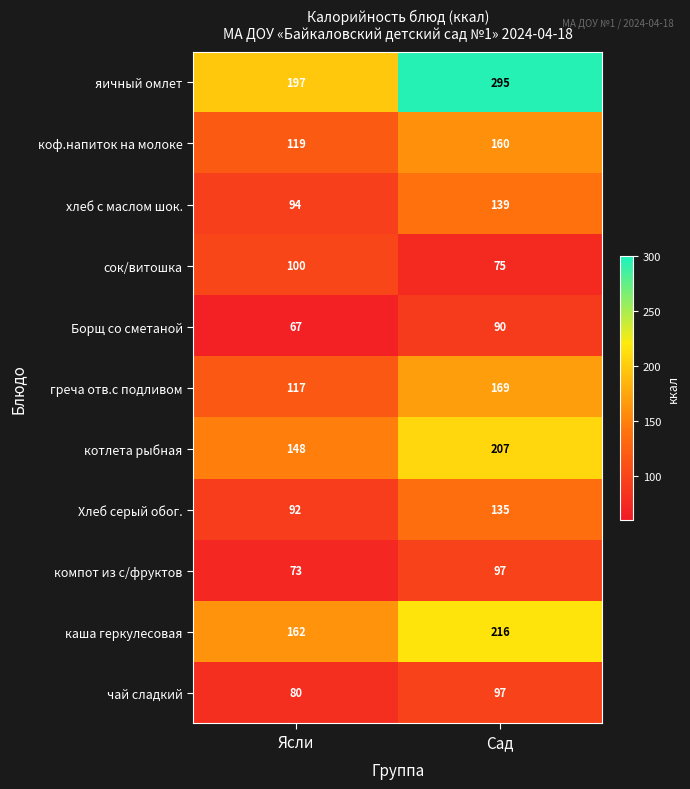

Which series has the largest range (max minus min)?

яичный омлет